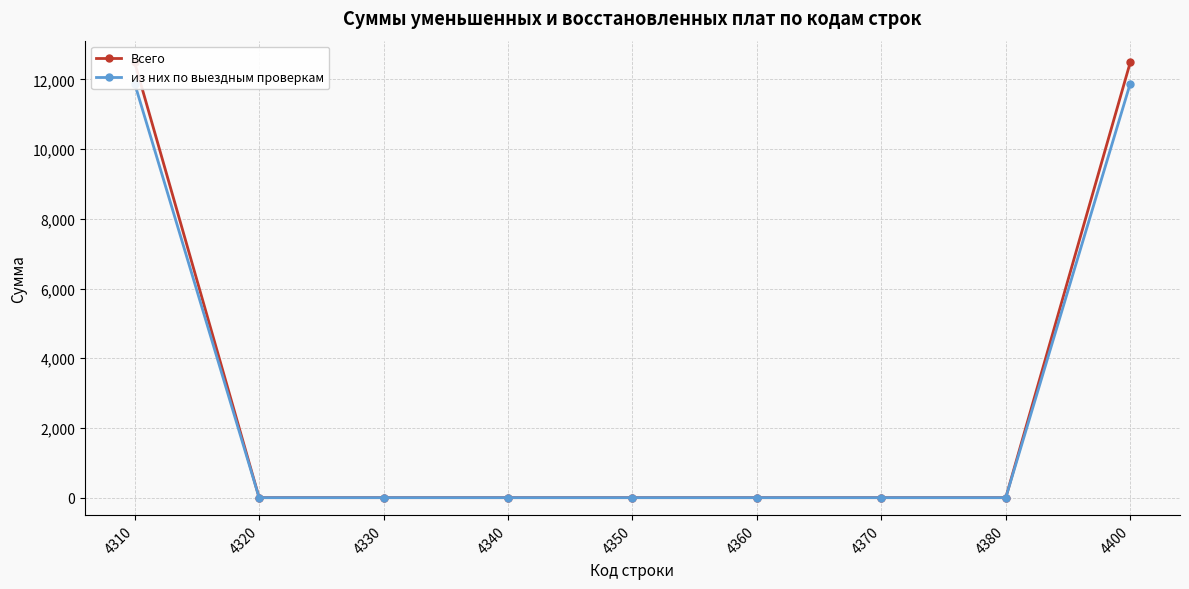

What are all the series names shown in the legend?

Всего, из них по выездным проверкам